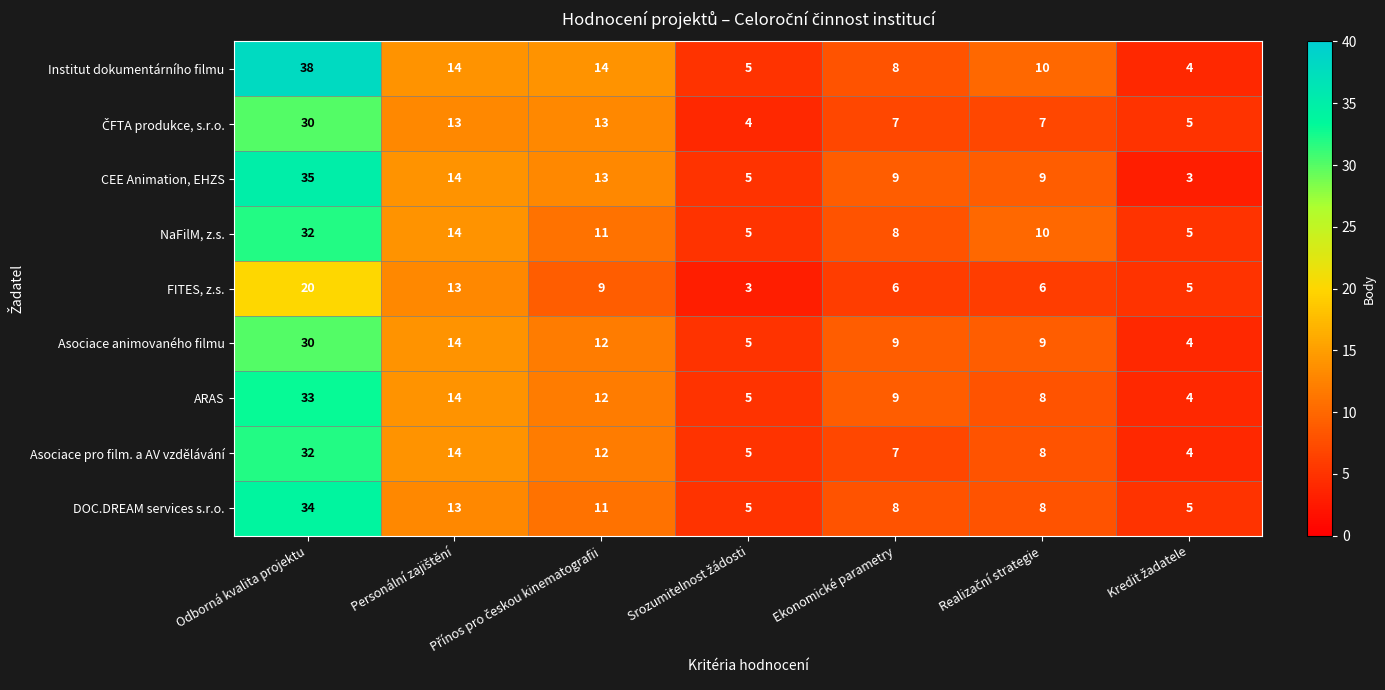

At which label does FITES, z.s. reach its peak?

Odborná kvalita projektu